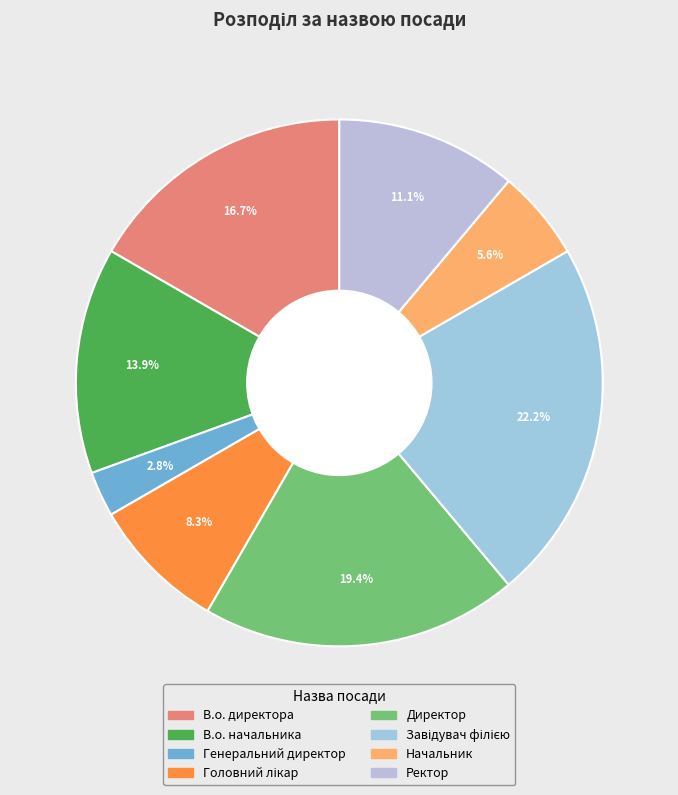

What is the ratio of the value at Генеральний директор to the value at В.о. начальника?

0.2